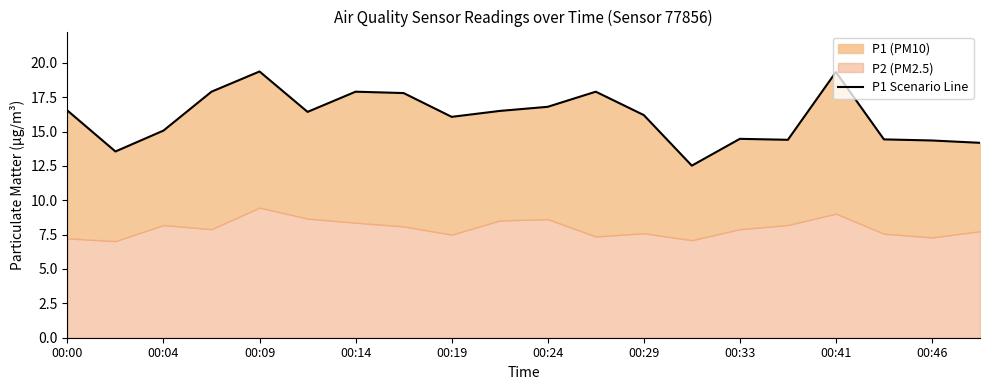

Does the chart display data point markers on the line(s)?

No